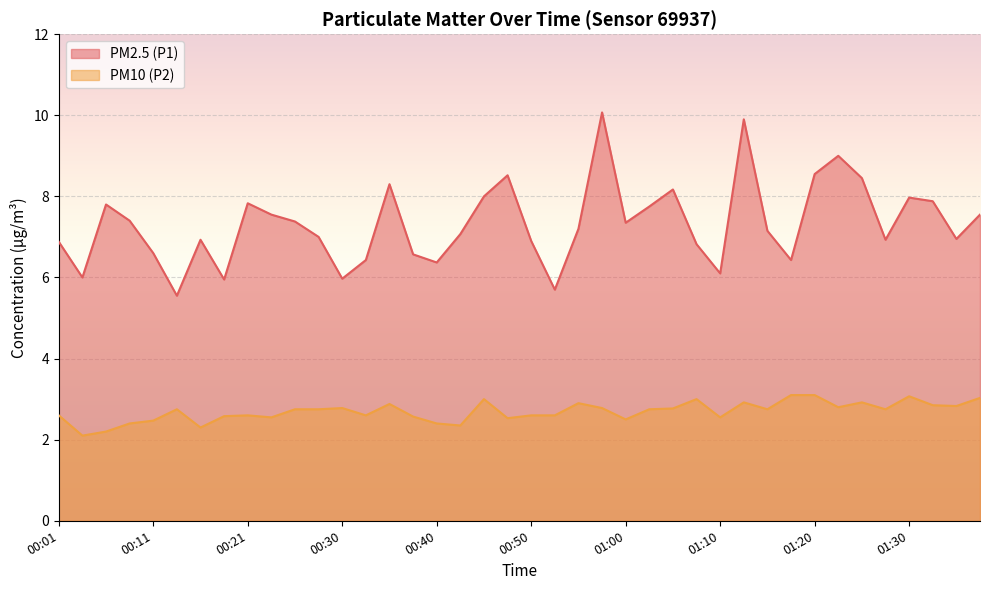

The PM10 (P2) series shows 2.6 at 00:18. True or false?

True